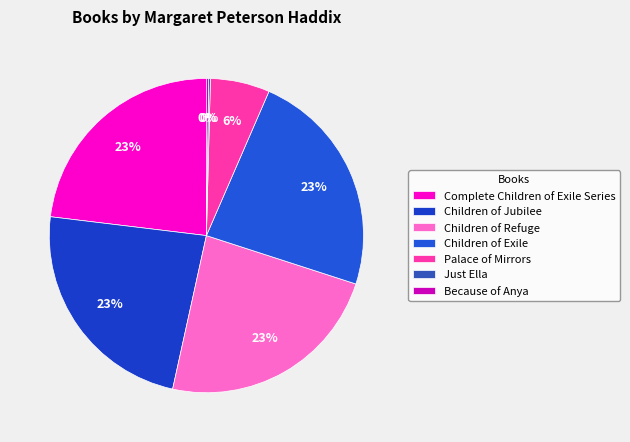

How much of the chart is everything except Children of Jubilee?

76.5%